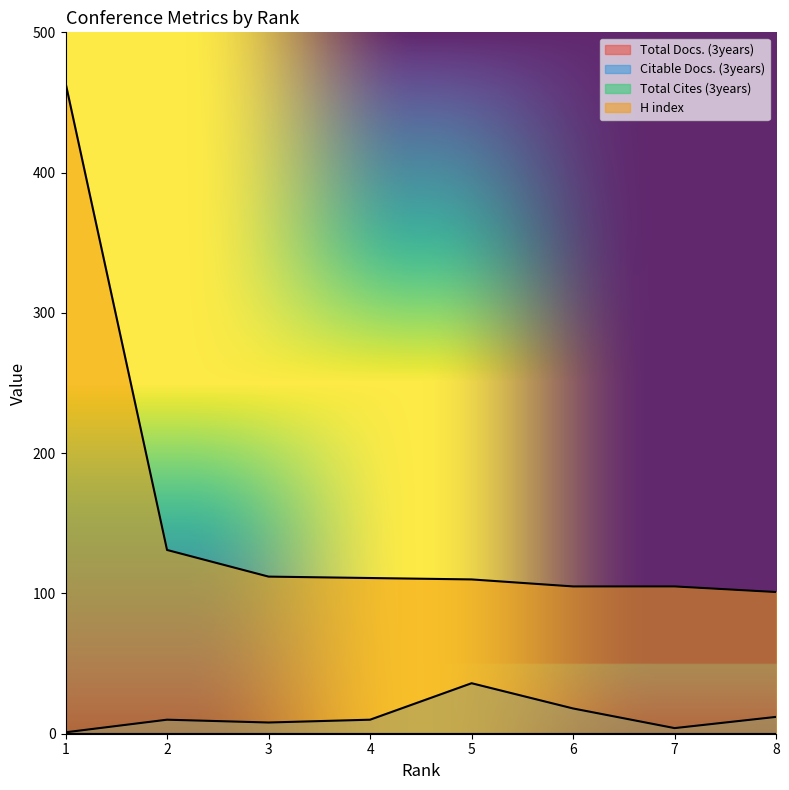

List the series in order of their peak value, highest first.

H index, Citable Docs. (3years)